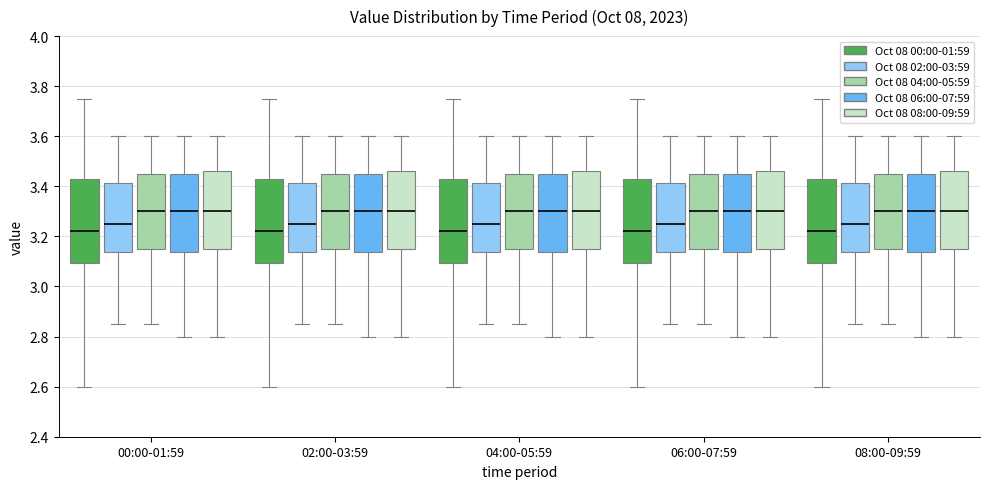

Reading left to right, read every box against the y-axis: the position of its median line, the range the box covers, and the ends of its whiskers. The values are not printed on the chart, so give them approximately, as read against the axis.

00:00-01:59 (Oct 08 00:00-01:59): median 3.22, box 3.10 to 3.42, whiskers 2.60 to 3.76
00:00-01:59 (Oct 08 02:00-03:59): median 3.26, box 3.14 to 3.42, whiskers 2.86 to 3.60
00:00-01:59 (Oct 08 04:00-05:59): median 3.30, box 3.16 to 3.46, whiskers 2.86 to 3.60
00:00-01:59 (Oct 08 06:00-07:59): median 3.30, box 3.14 to 3.46, whiskers 2.80 to 3.60
00:00-01:59 (Oct 08 08:00-09:59): median 3.30, box 3.16 to 3.46, whiskers 2.80 to 3.60
02:00-03:59 (Oct 08 00:00-01:59): median 3.22, box 3.10 to 3.42, whiskers 2.60 to 3.76
02:00-03:59 (Oct 08 02:00-03:59): median 3.26, box 3.14 to 3.42, whiskers 2.86 to 3.60
02:00-03:59 (Oct 08 04:00-05:59): median 3.30, box 3.16 to 3.46, whiskers 2.86 to 3.60
02:00-03:59 (Oct 08 06:00-07:59): median 3.30, box 3.14 to 3.46, whiskers 2.80 to 3.60
02:00-03:59 (Oct 08 08:00-09:59): median 3.30, box 3.16 to 3.46, whiskers 2.80 to 3.60
04:00-05:59 (Oct 08 00:00-01:59): median 3.22, box 3.10 to 3.42, whiskers 2.60 to 3.76
04:00-05:59 (Oct 08 02:00-03:59): median 3.26, box 3.14 to 3.42, whiskers 2.86 to 3.60
04:00-05:59 (Oct 08 04:00-05:59): median 3.30, box 3.16 to 3.46, whiskers 2.86 to 3.60
04:00-05:59 (Oct 08 06:00-07:59): median 3.30, box 3.14 to 3.46, whiskers 2.80 to 3.60
04:00-05:59 (Oct 08 08:00-09:59): median 3.30, box 3.16 to 3.46, whiskers 2.80 to 3.60
06:00-07:59 (Oct 08 00:00-01:59): median 3.22, box 3.10 to 3.42, whiskers 2.60 to 3.76
06:00-07:59 (Oct 08 02:00-03:59): median 3.26, box 3.14 to 3.42, whiskers 2.86 to 3.60
06:00-07:59 (Oct 08 04:00-05:59): median 3.30, box 3.16 to 3.46, whiskers 2.86 to 3.60
06:00-07:59 (Oct 08 06:00-07:59): median 3.30, box 3.14 to 3.46, whiskers 2.80 to 3.60
06:00-07:59 (Oct 08 08:00-09:59): median 3.30, box 3.16 to 3.46, whiskers 2.80 to 3.60
08:00-09:59 (Oct 08 00:00-01:59): median 3.22, box 3.10 to 3.42, whiskers 2.60 to 3.76
08:00-09:59 (Oct 08 02:00-03:59): median 3.26, box 3.14 to 3.42, whiskers 2.86 to 3.60
08:00-09:59 (Oct 08 04:00-05:59): median 3.30, box 3.16 to 3.46, whiskers 2.86 to 3.60
08:00-09:59 (Oct 08 06:00-07:59): median 3.30, box 3.14 to 3.46, whiskers 2.80 to 3.60
08:00-09:59 (Oct 08 08:00-09:59): median 3.30, box 3.16 to 3.46, whiskers 2.80 to 3.60